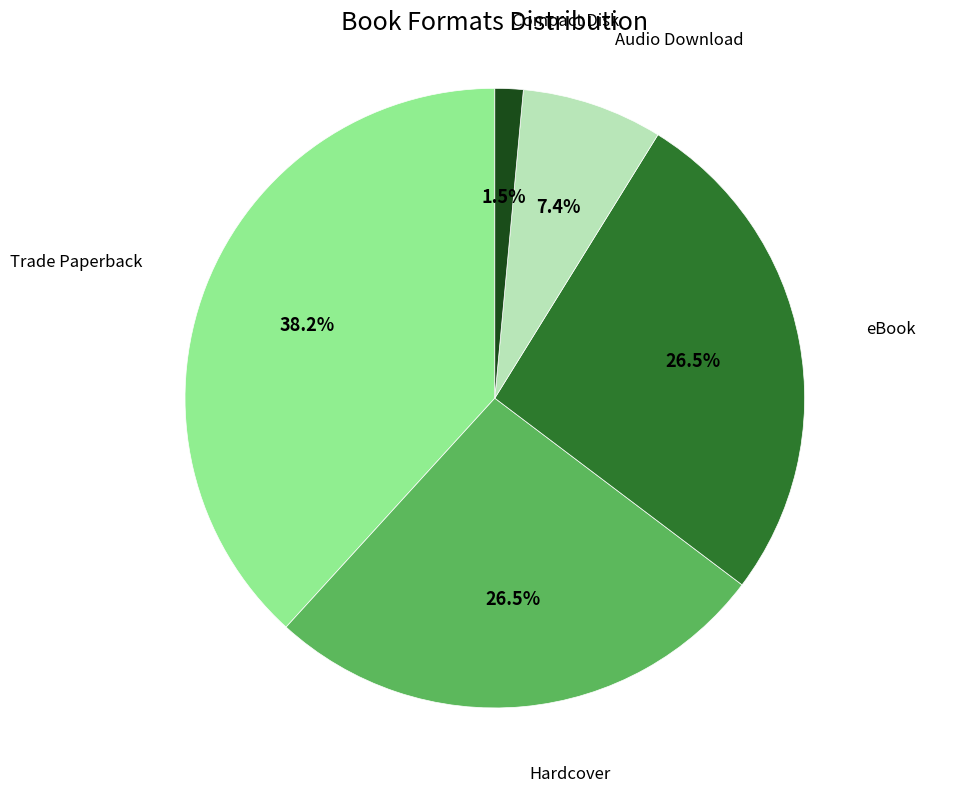

Count the number of slices in the pie.

5